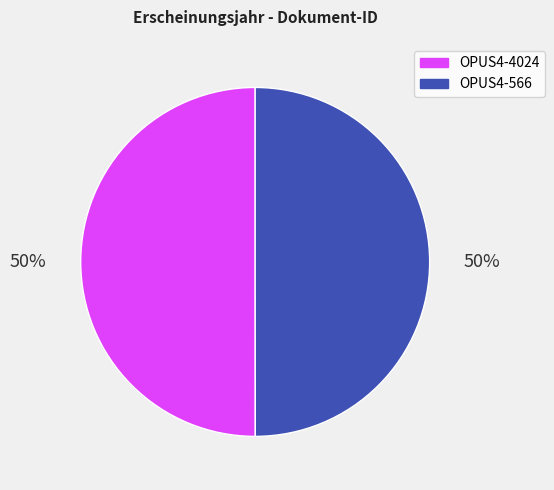

Approximately how many times larger is the value at OPUS4-4024 compared to OPUS4-566?

1.0